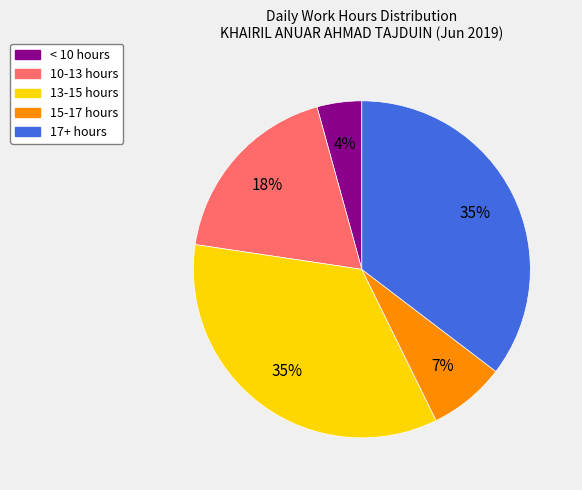

To the nearest percent, what is the difference between the largest and smallest slice percentages?

31%